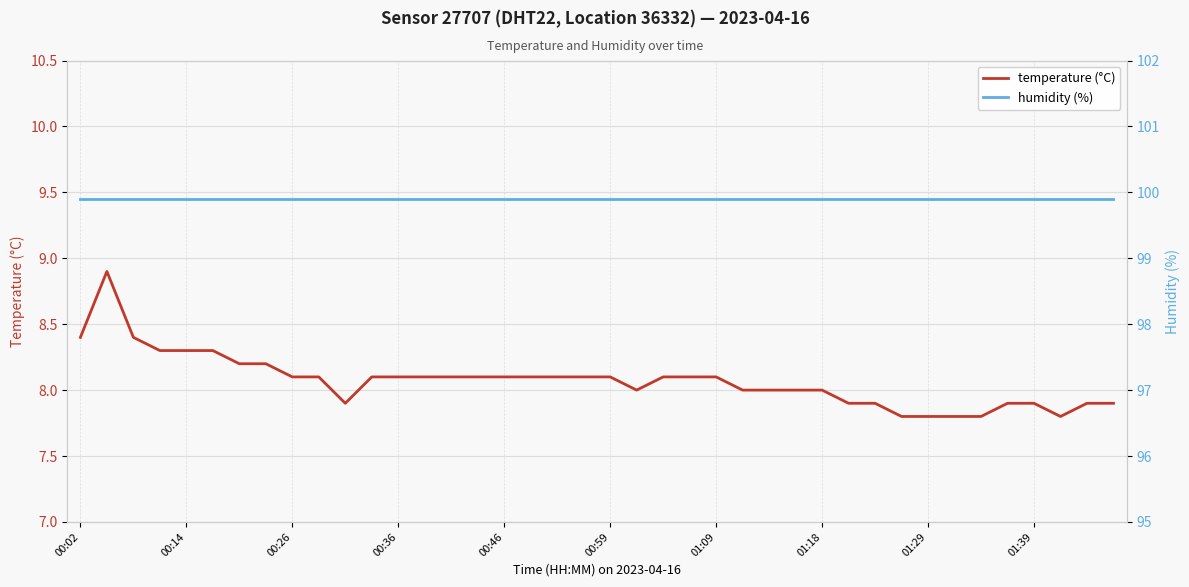

Is it true that temperature (°C) equals 8.1 at 01:09?

True